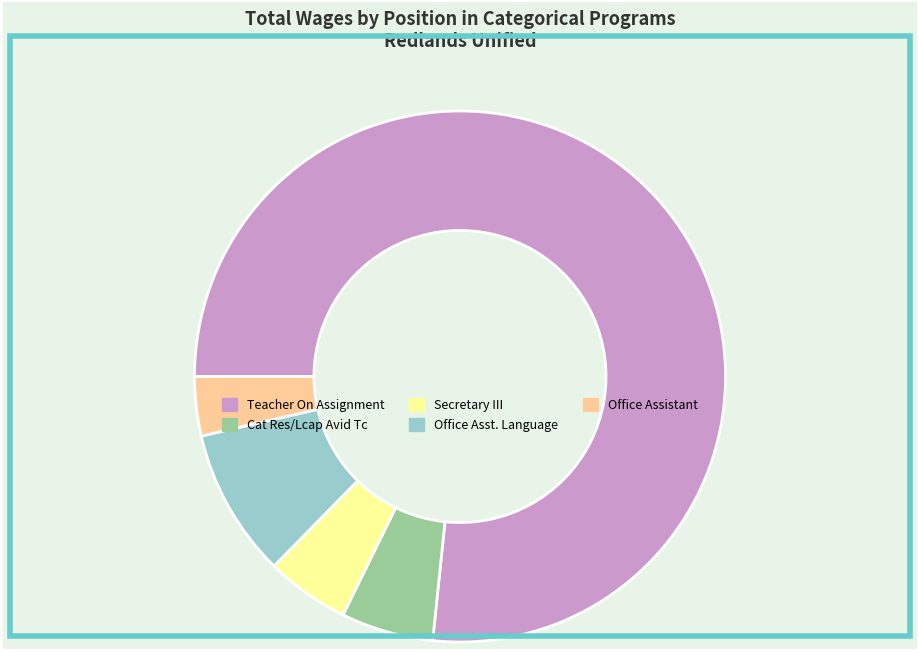

The Office Asst. Language slice represents 9% of the pie. True or false?

True